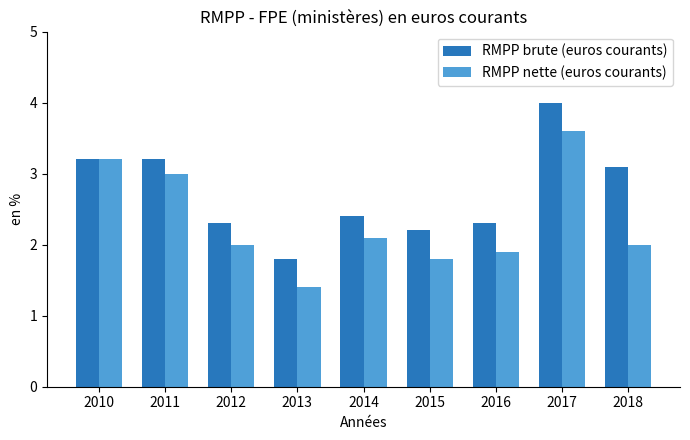

What value does the RMPP nette (euros courants) series have at 2013?

1.4